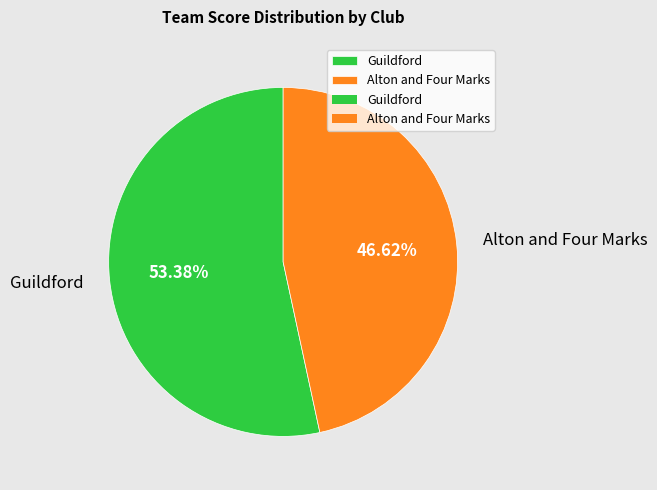

The Guildford slice represents 64% of the pie. True or false?

False